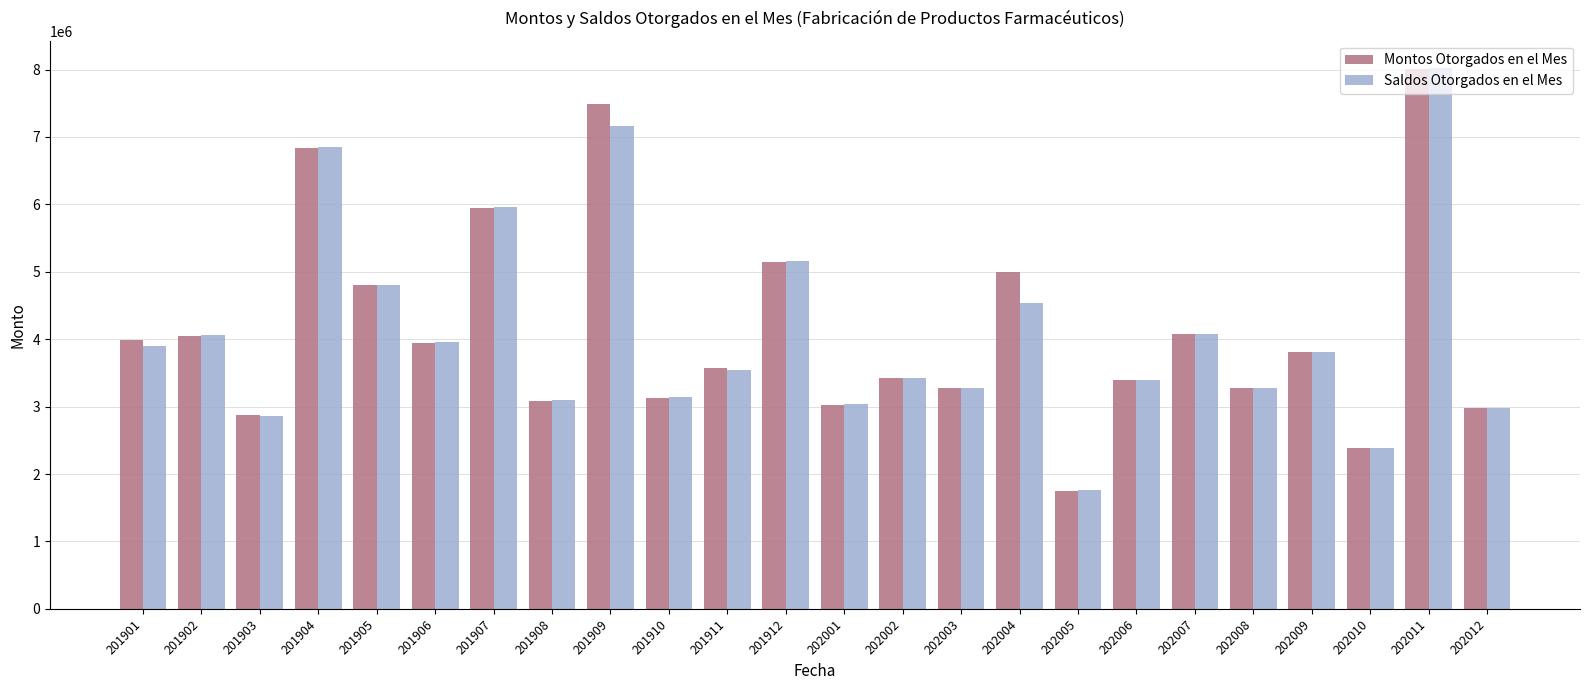

At 202004, list the series in order from smallest to largest.

Saldos Otorgados en el Mes, Montos Otorgados en el Mes